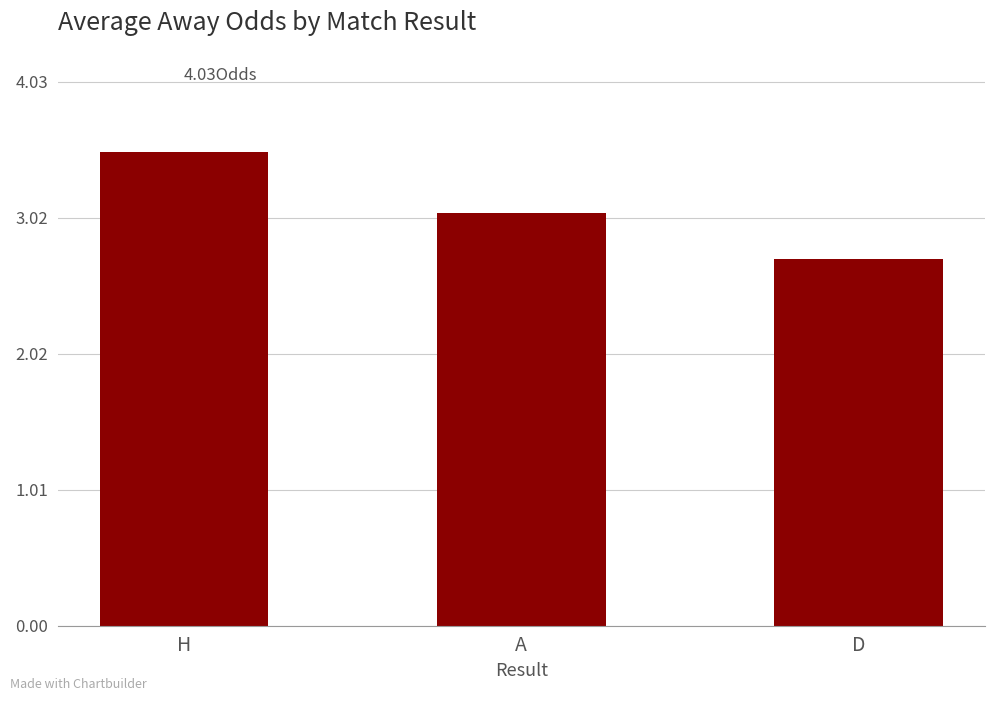

Are the bars horizontal?

No